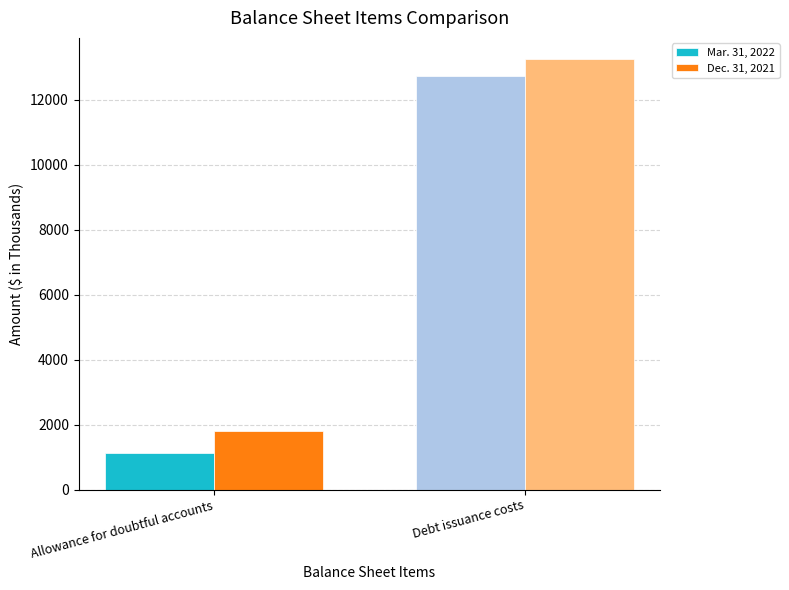

Which series changed the most between Allowance for doubtful accounts and Debt issuance costs?

Mar. 31, 2022